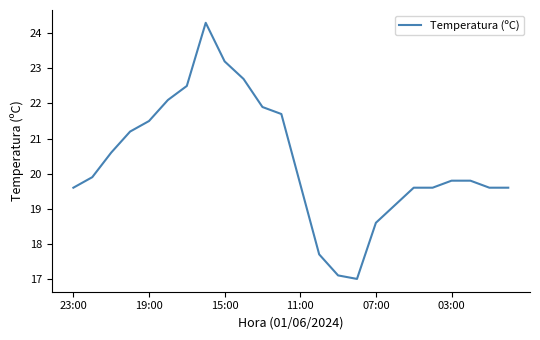

What is the smallest value displayed?

17.0